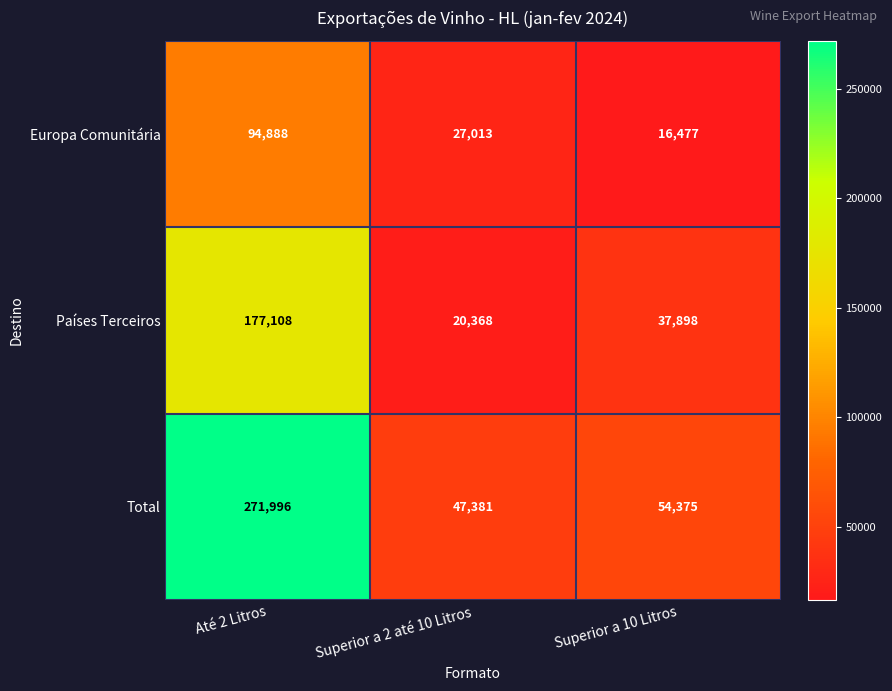

What is the spread (max minus min) of values at Superior a 2 até 10 Litros?

27013